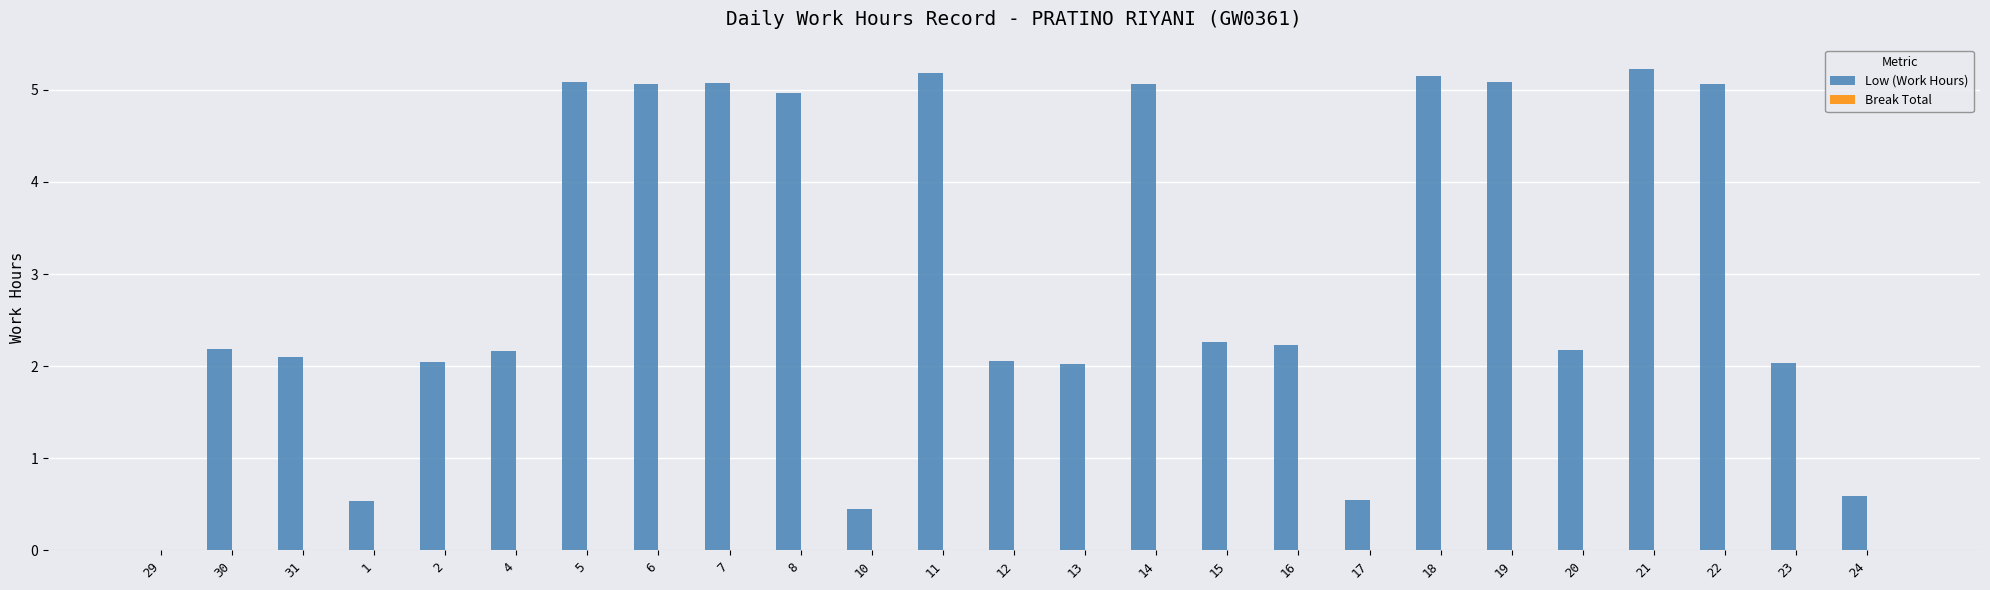

What is the sum of all values?

74.3